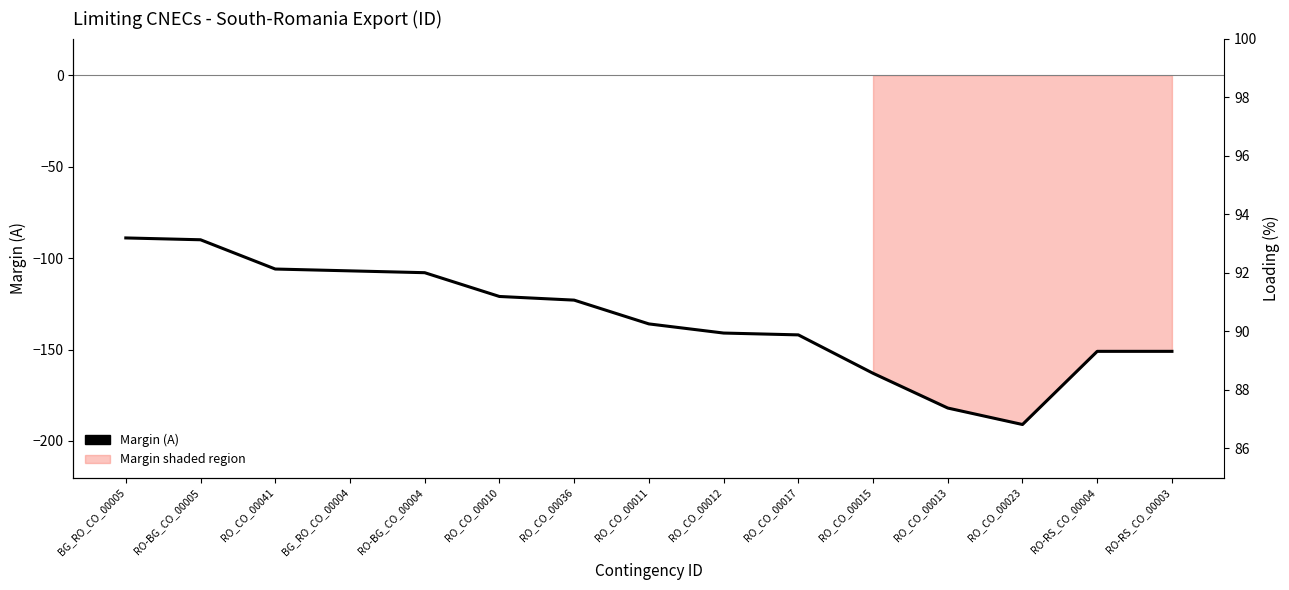

What is the label of the 5th point from the left?

RO-BG_CO_00004